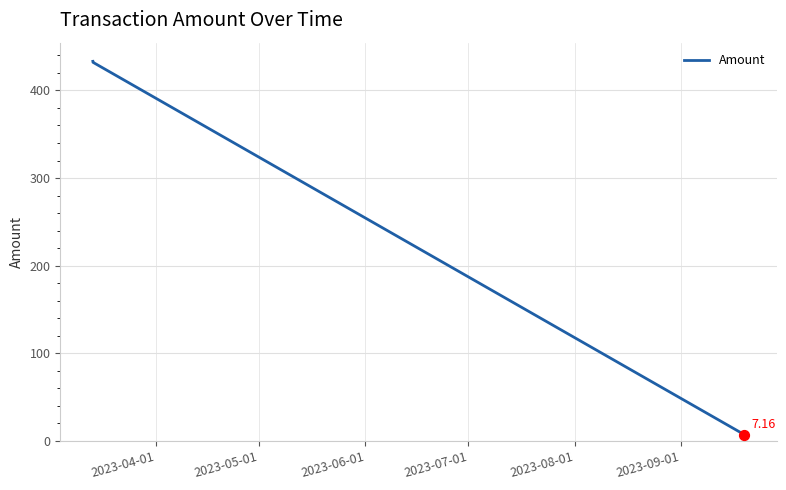

What is the difference between the maximum and minimum values?

426.0